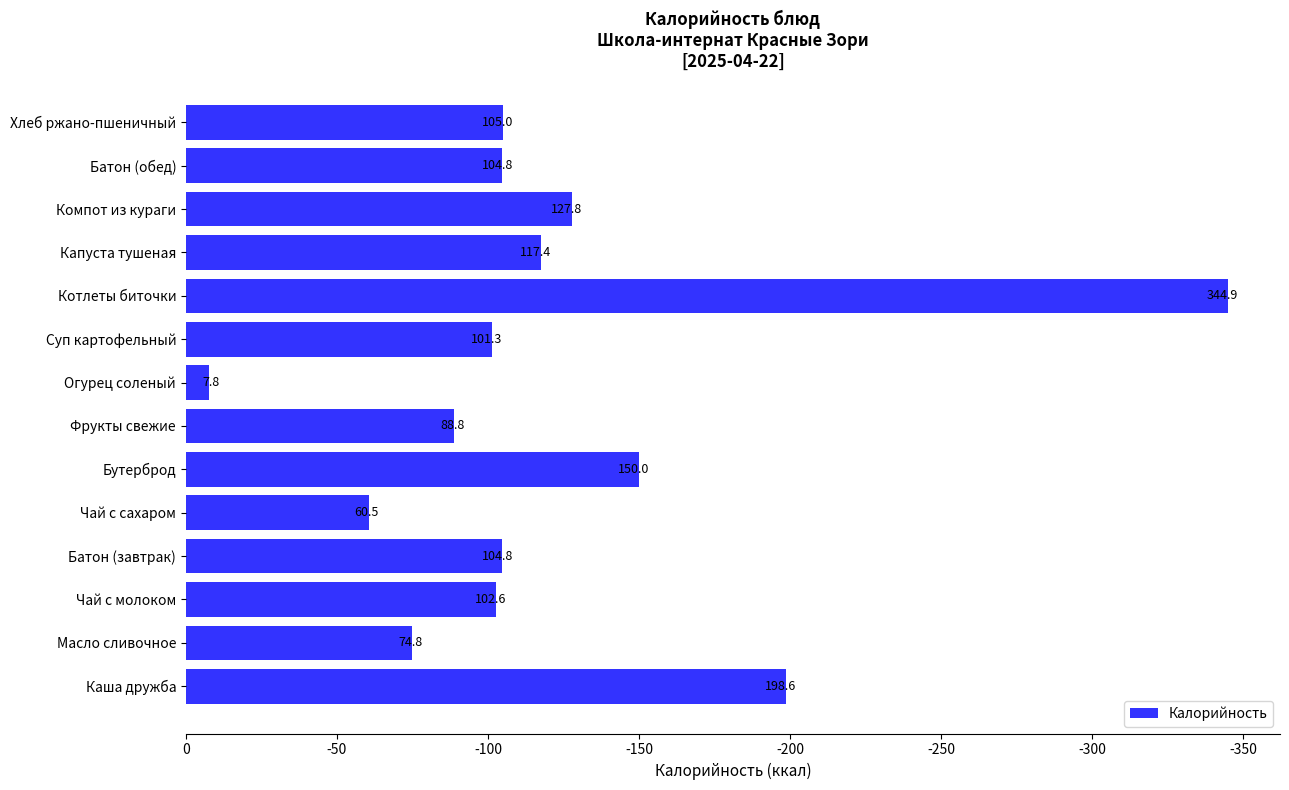

How many bars are there in total?

14